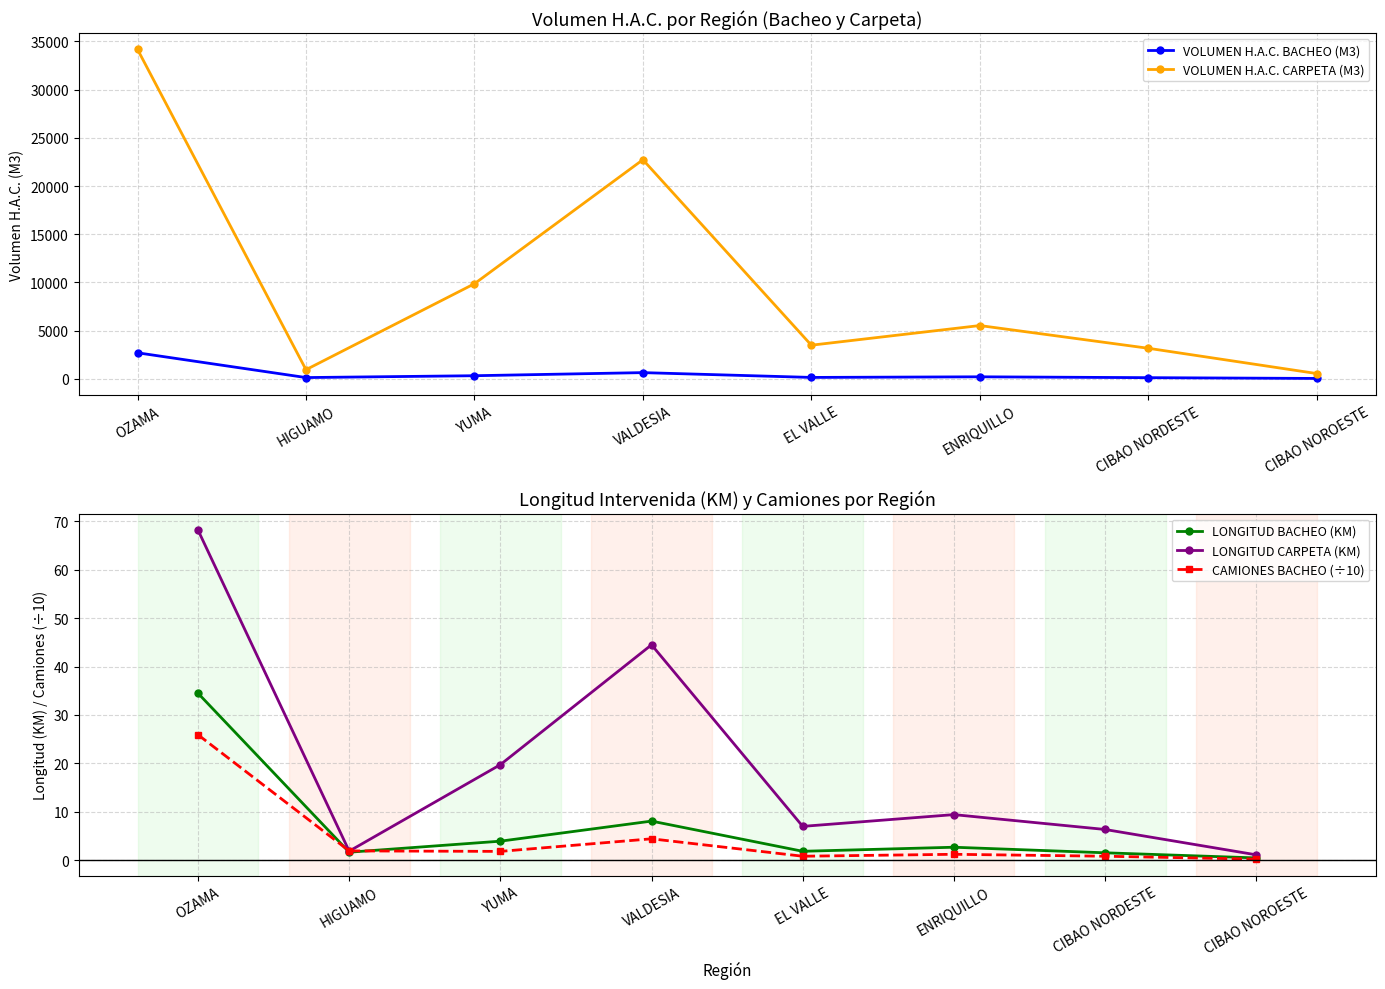

Where is the first local maximum for VOLUMEN H.A.C. CARPETA (M3)?

VALDESIA